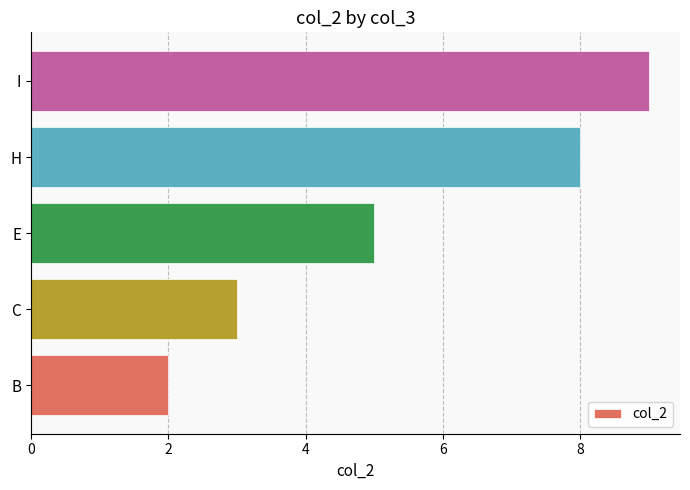

The chart shows a value of 13 at I. True or false?

False